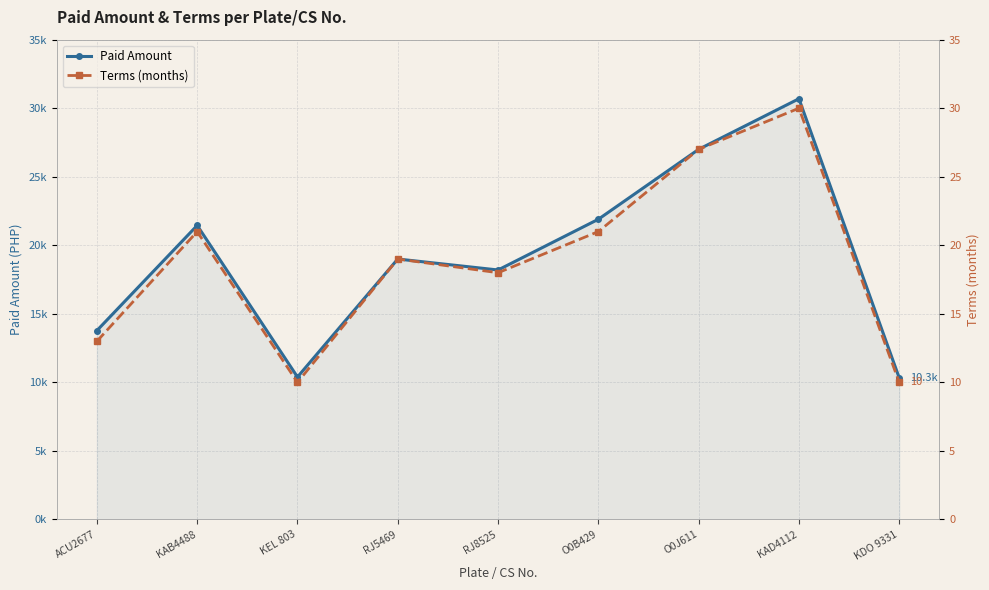

What is the label of the 7th point from the right?

KEL 803